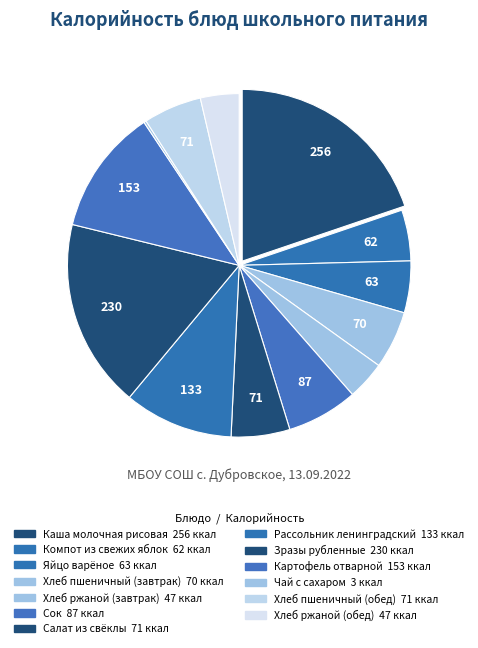

What is the change in value from Зразы рубленные to Хлеб пшеничный (обед)?

-159.0